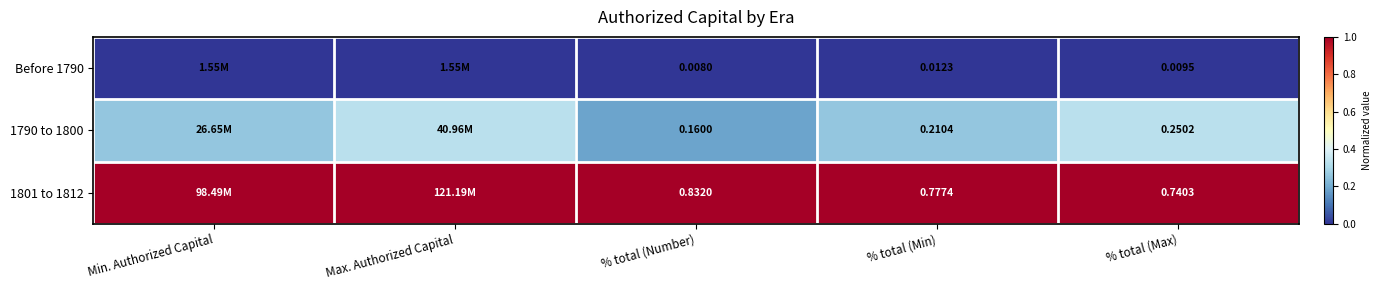

Which series has the largest total across all categories?

1801 to 1812